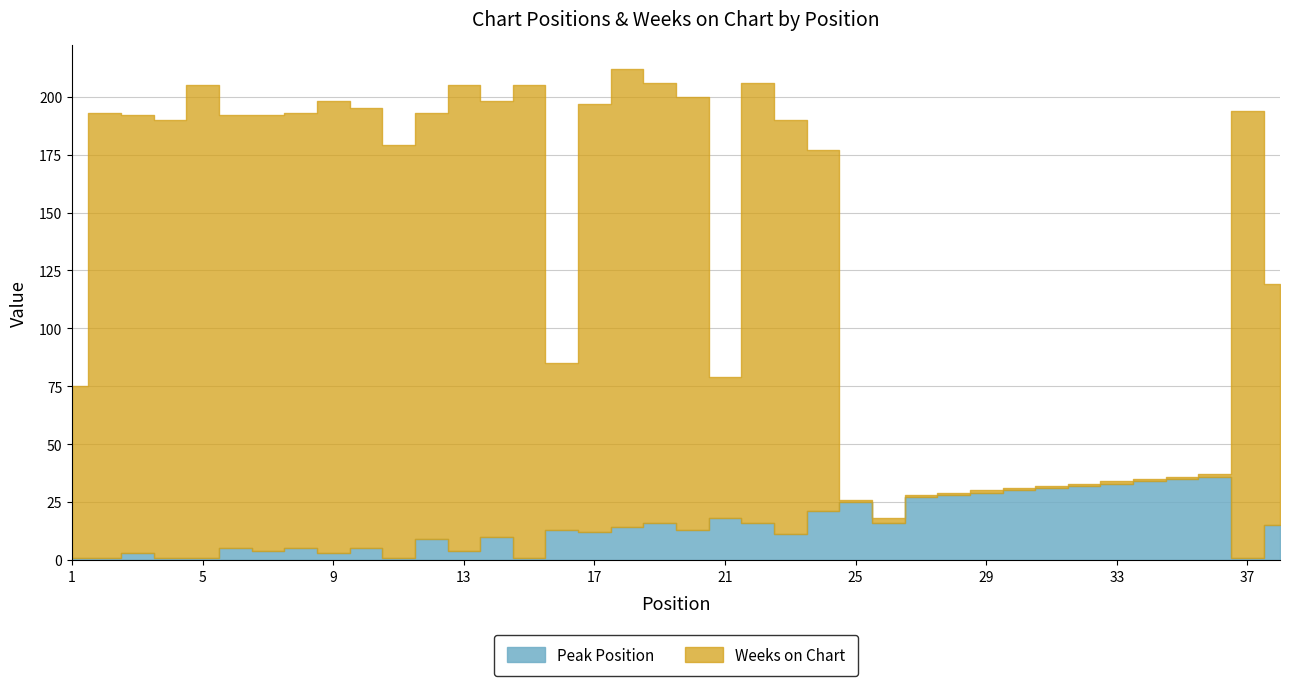

What is the sum of all Peak Position values?

560